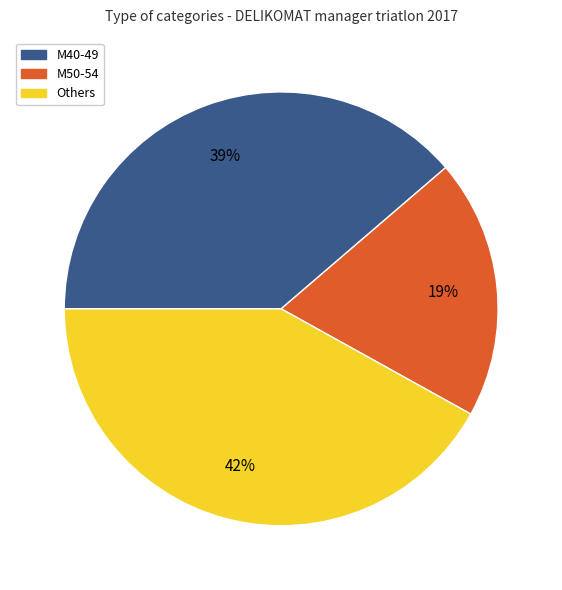

Is there any slice that represents more than half of the pie?

No